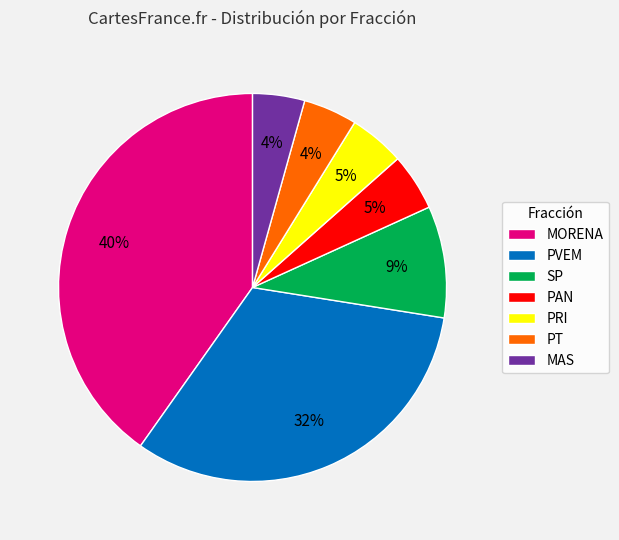

What is the ratio of the value at MORENA to the value at PVEM?

1.2